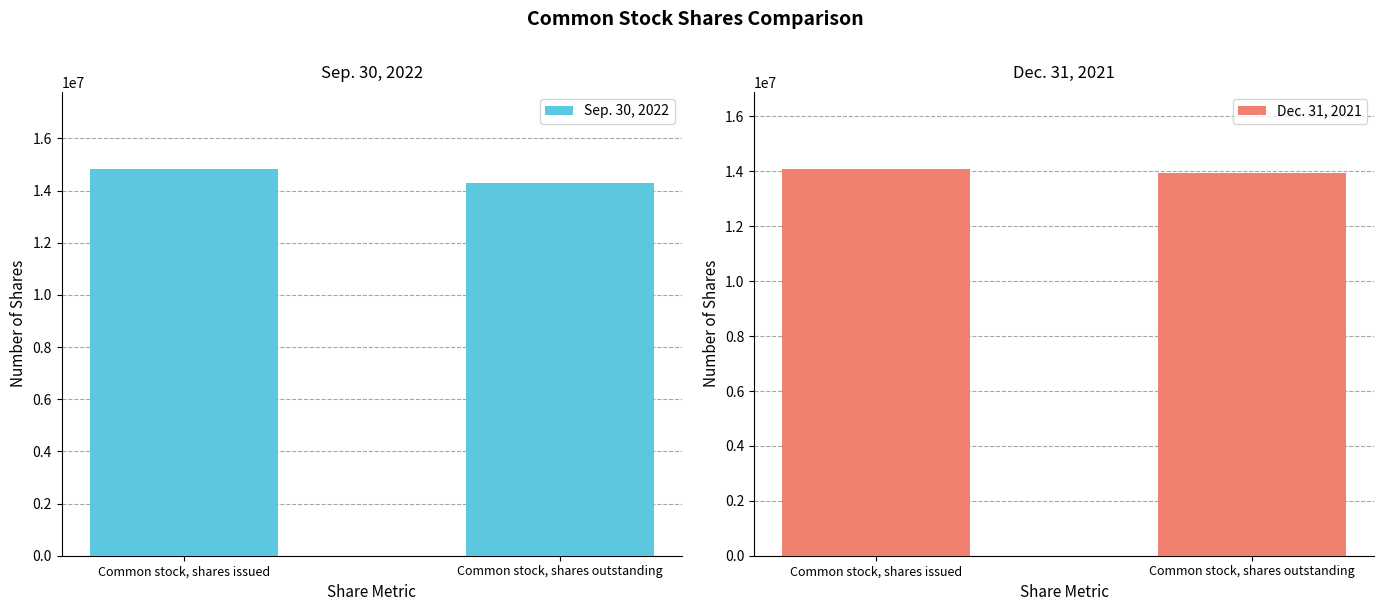

Between Common stock, shares issued and Common stock, shares outstanding, which series saw the biggest shift?

Sep. 30, 2022